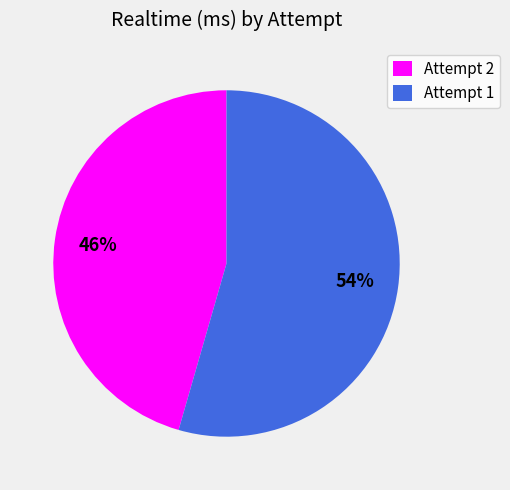

Does Attempt 2 represent more than half of the total?

No